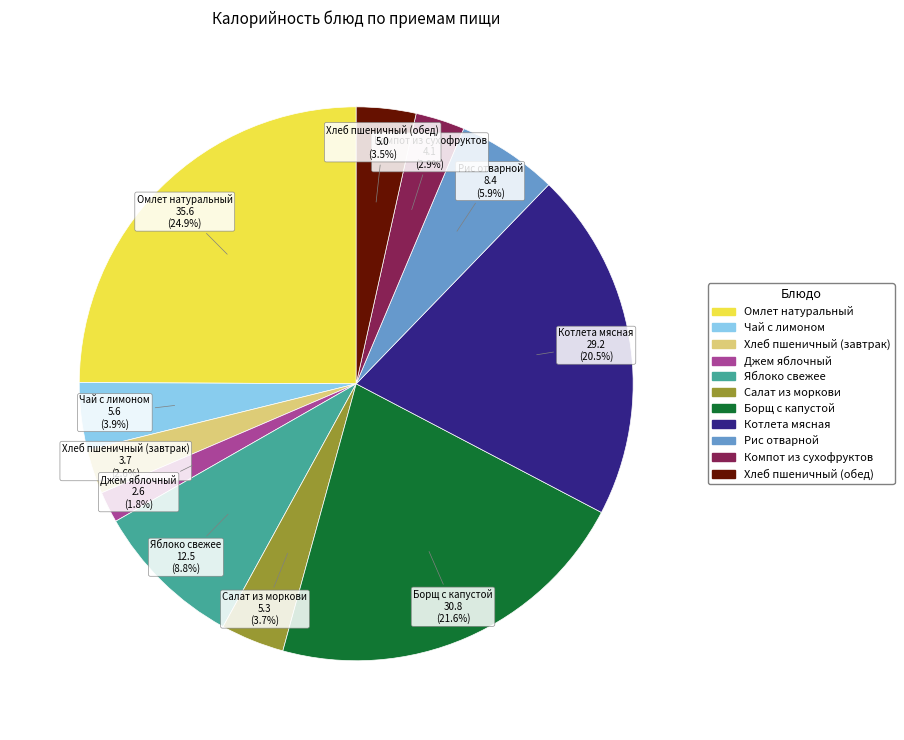

Between Яблоко свежее and Салат из моркови, which is larger?

Яблоко свежее